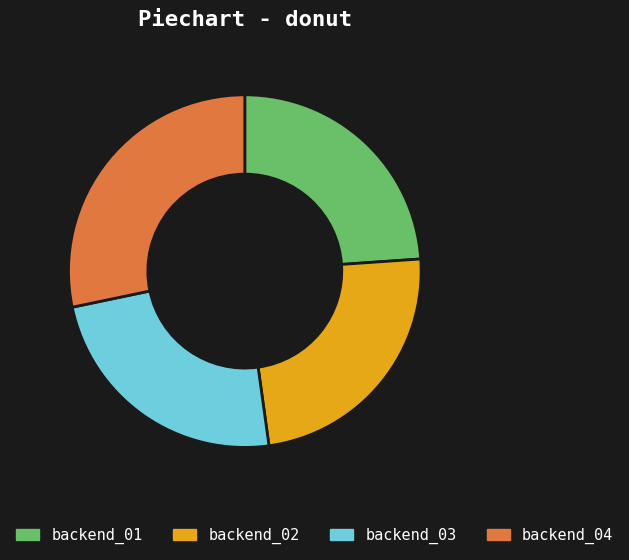

Approximately how many times larger is the value at backend_02 compared to backend_01?

1.0